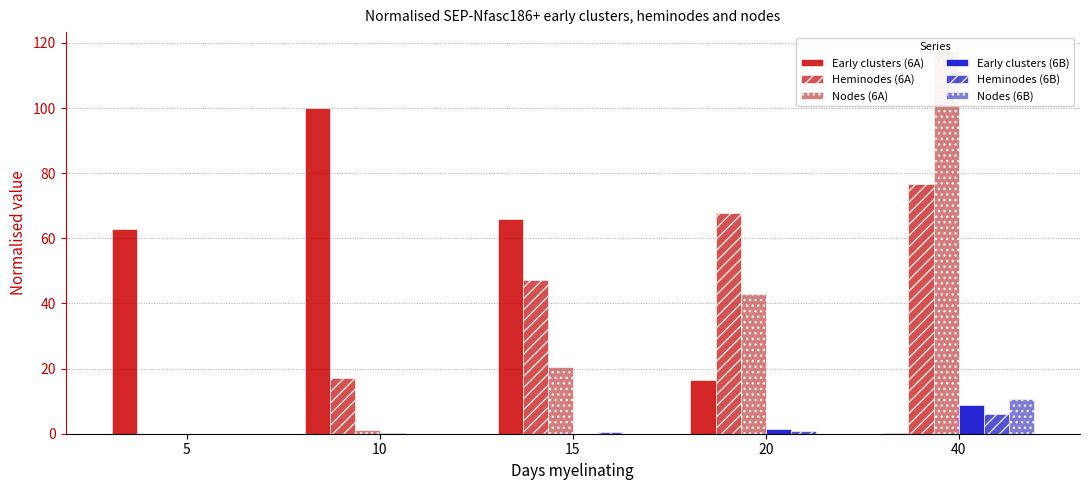

What is the value of the Early clusters (6B) bar at the 5th from the left?

8.8